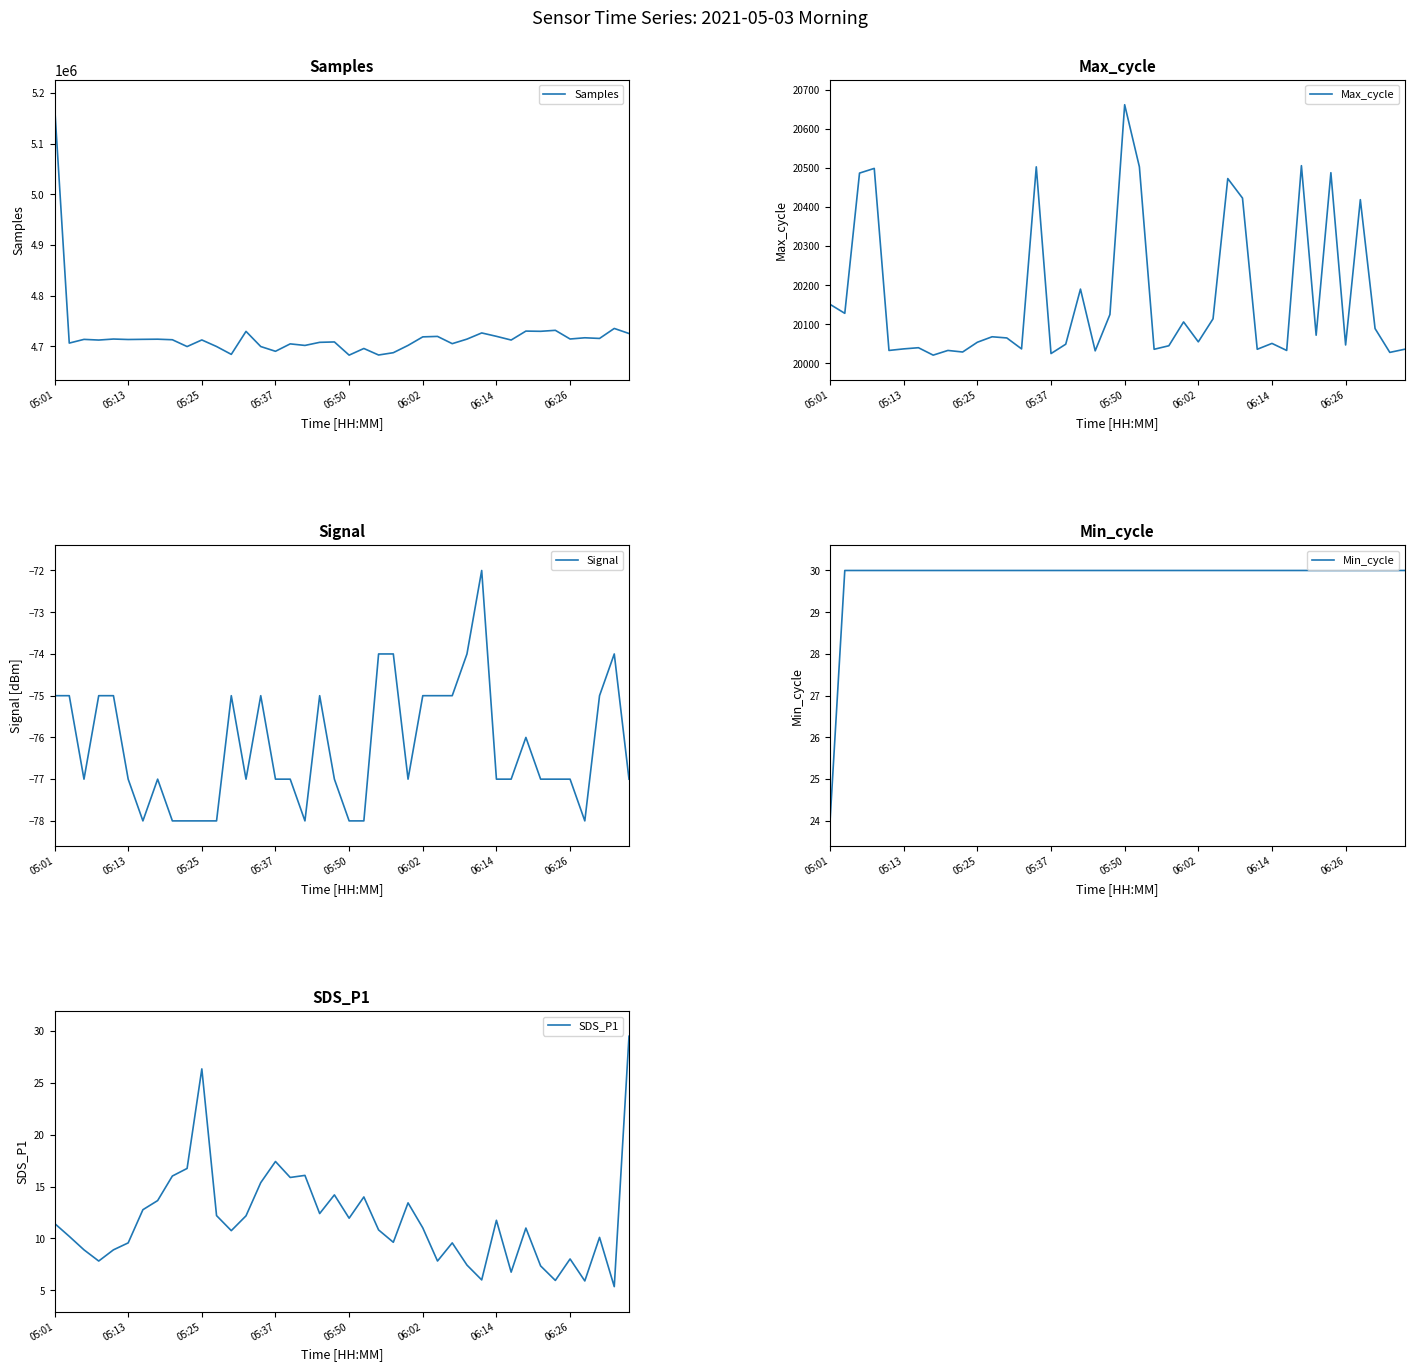

The value of SDS_P1 at 37 is 2.1. True or false?

False